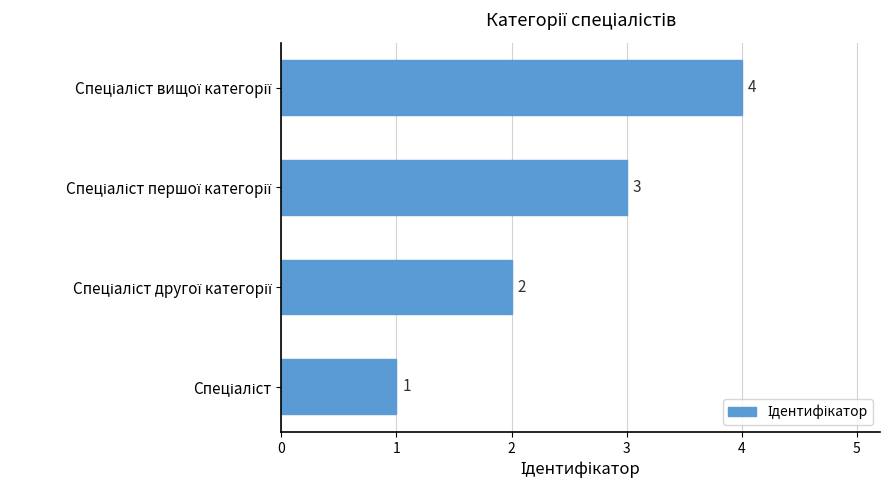

How many data points are less than 3?

2